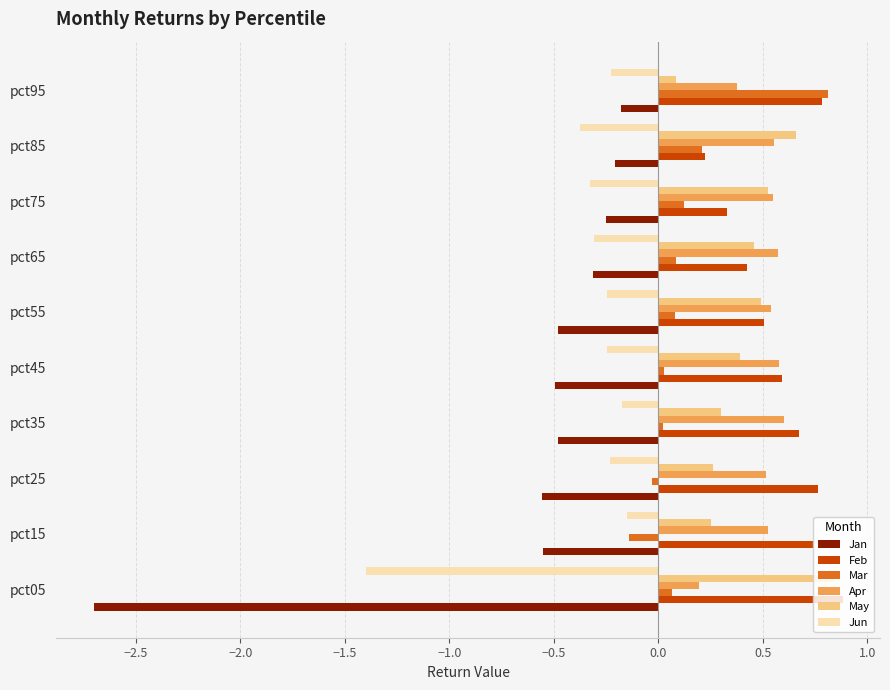

At which label does Mar reach its peak?

pct95